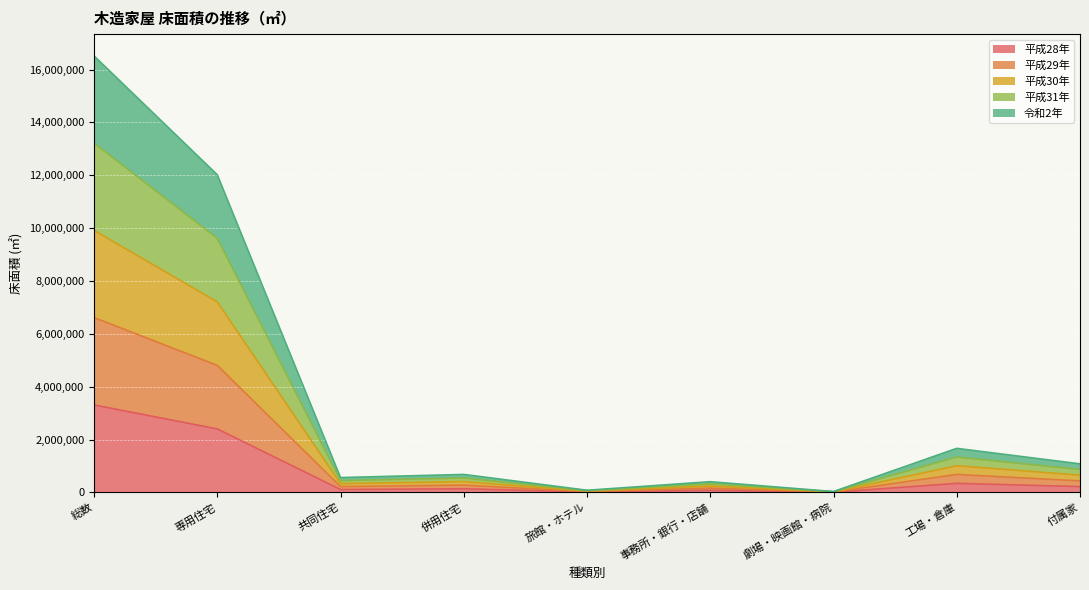

True or false: 平成30年 and 平成29年 intersect in this chart.

False